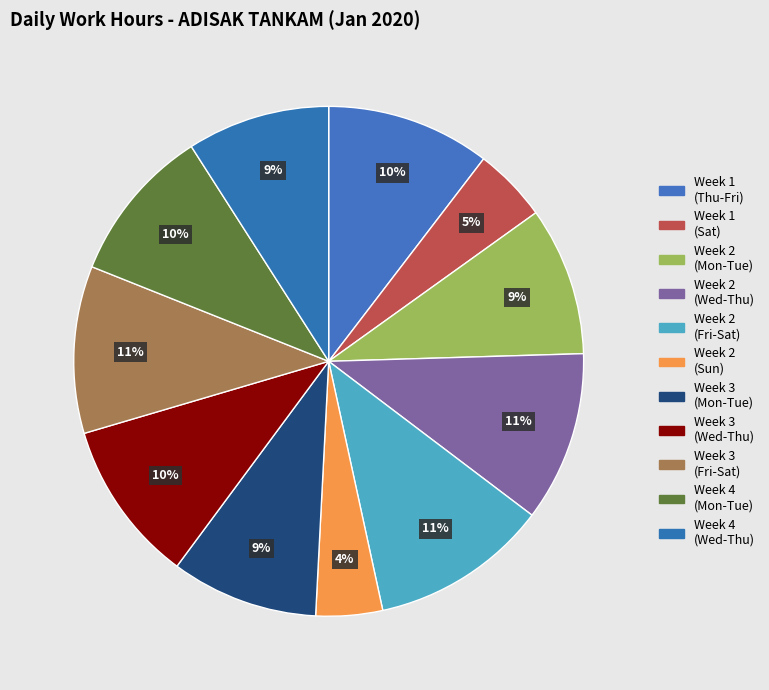

How many slices are in this pie chart?

11